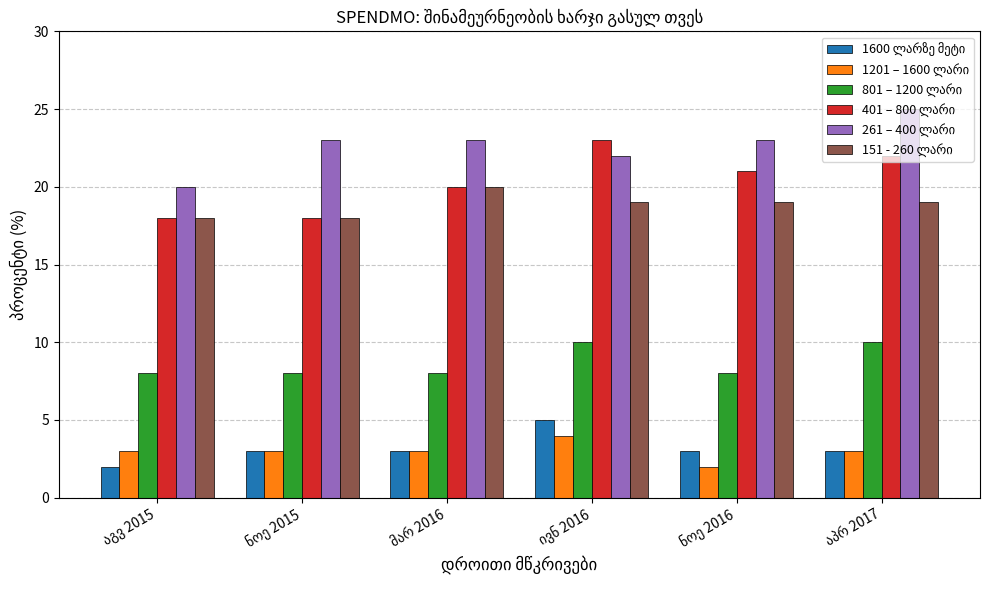

At how many categories does at least one series exceed 6?

6